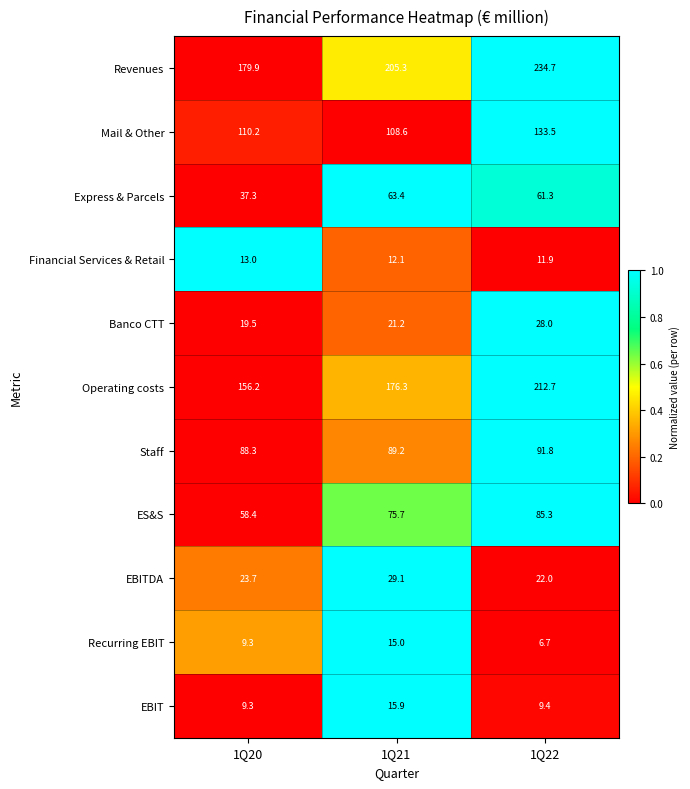

Rank the series by their maximum value, from highest to lowest.

Revenues, Operating costs, Mail & Other, Staff, ES&S, Express & Parcels, EBITDA, Banco CTT, EBIT, Recurring EBIT, Financial Services & Retail